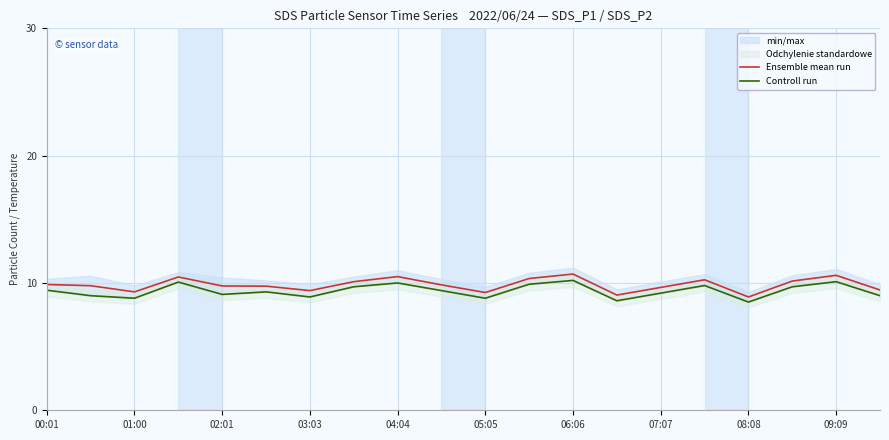

The value of Ensemble mean run at 09:09 is 10.6. True or false?

True